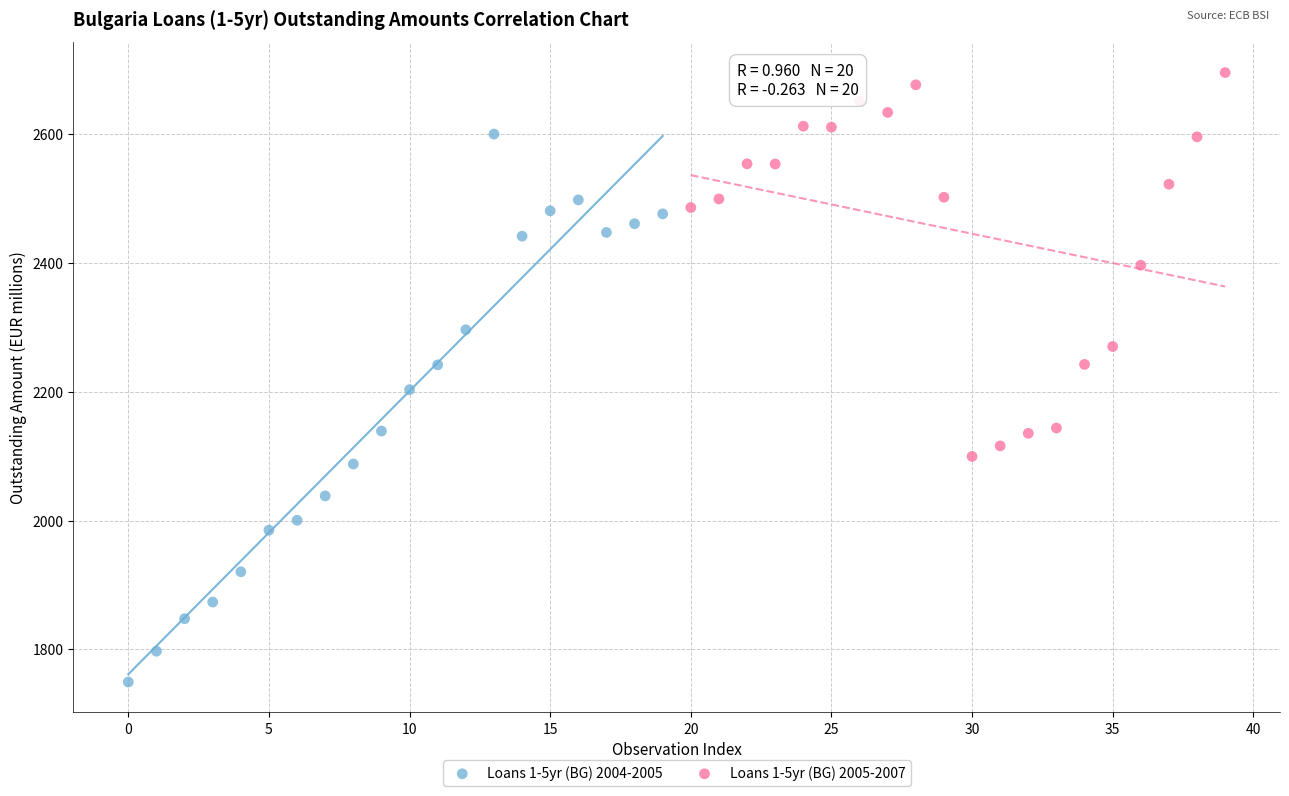

Which series contains the lowest Y value?

Loans 1-5yr (BG) 2004-2005